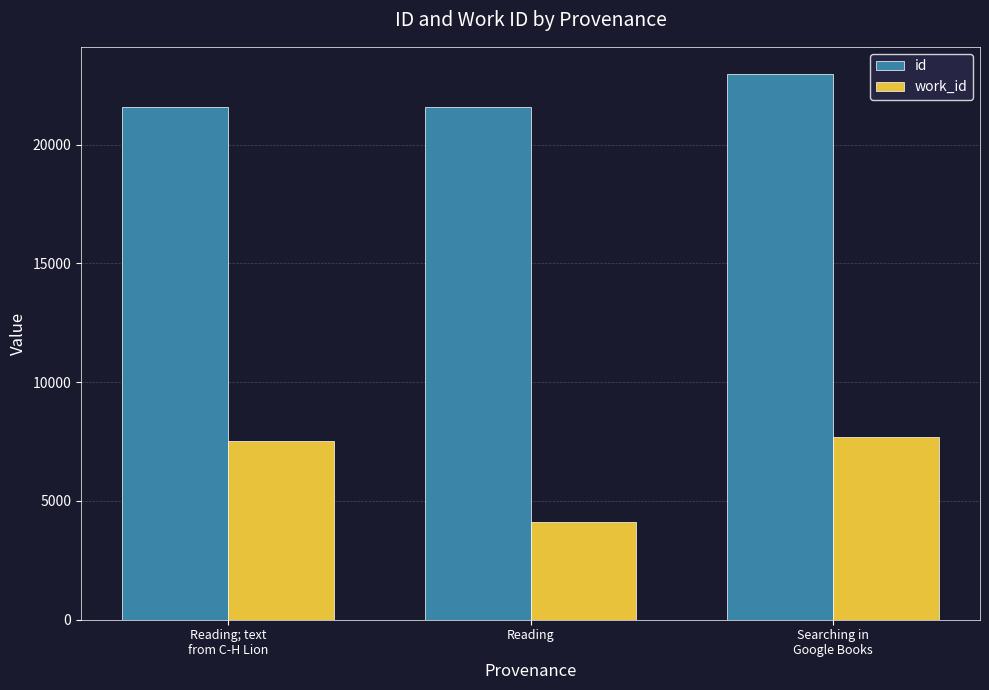

List the series in order of their peak value, highest first.

id, work_id